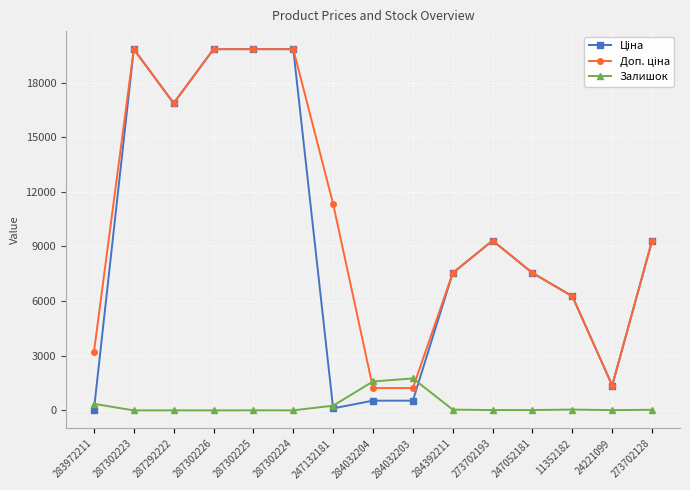

True or false: Залишок has more than 1 points higher than both neighbors.

True